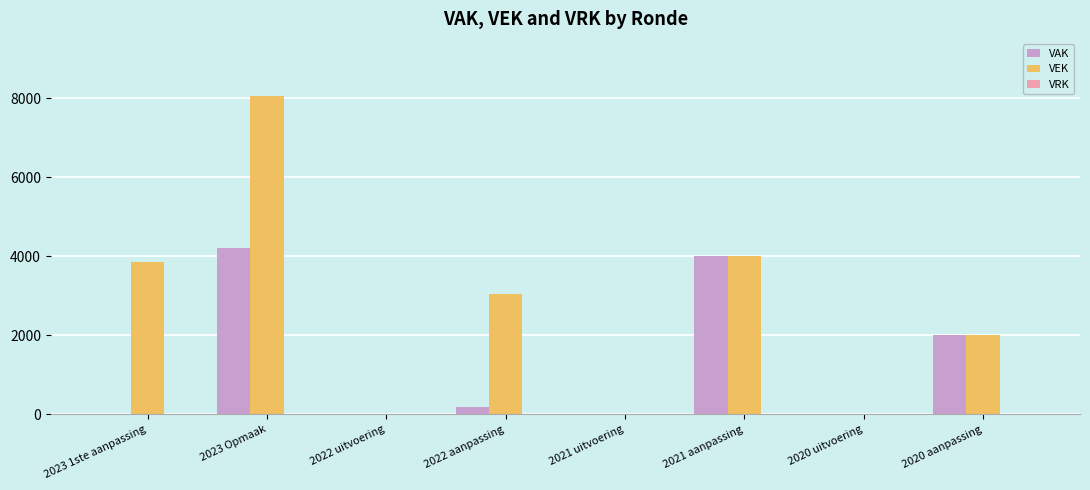

Between 2022 aanpassing and 2021 uitvoering, which series saw the biggest shift?

VEK